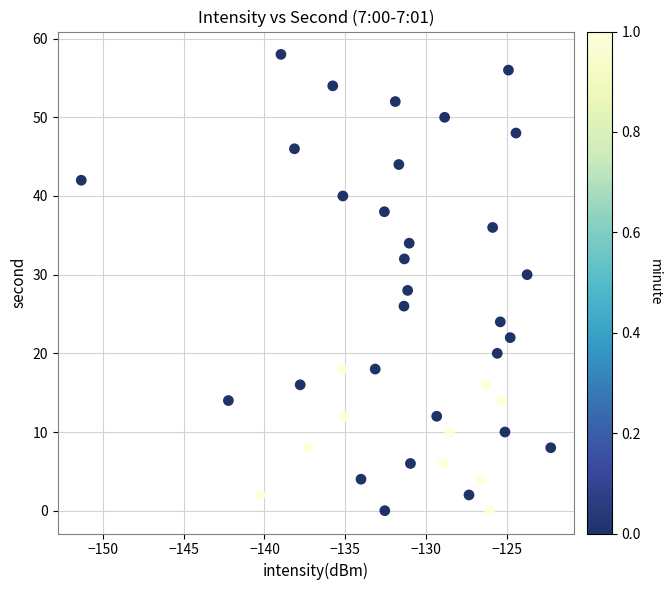

What is the range of Y values (max minus min)?

58